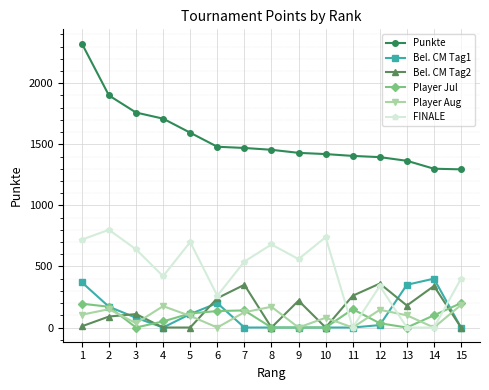

What is the spread (max minus min) of values at 10?

1420